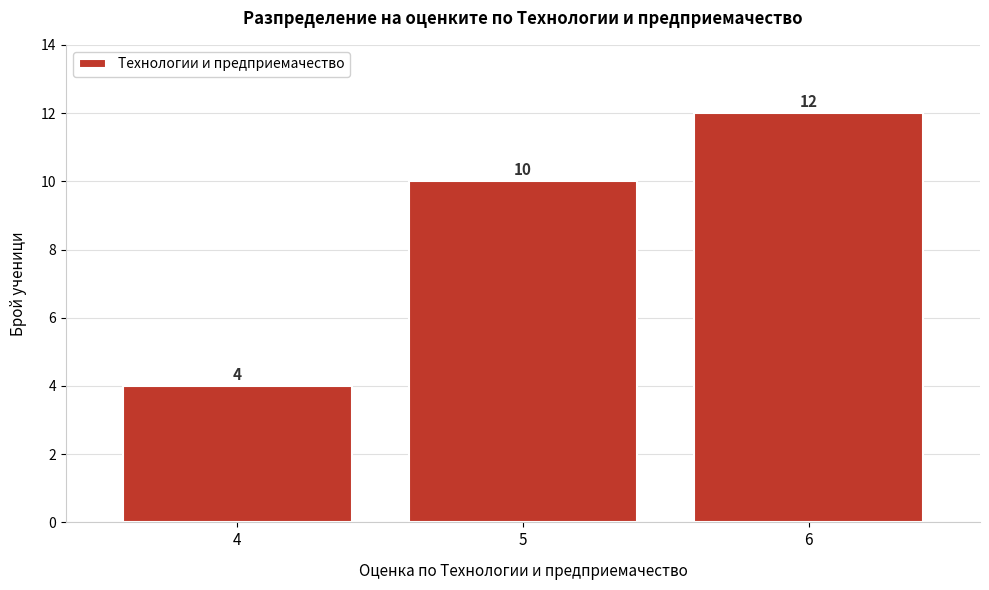

What is the height of the bar covering 4.5 to 5.5 on the x-axis?

10